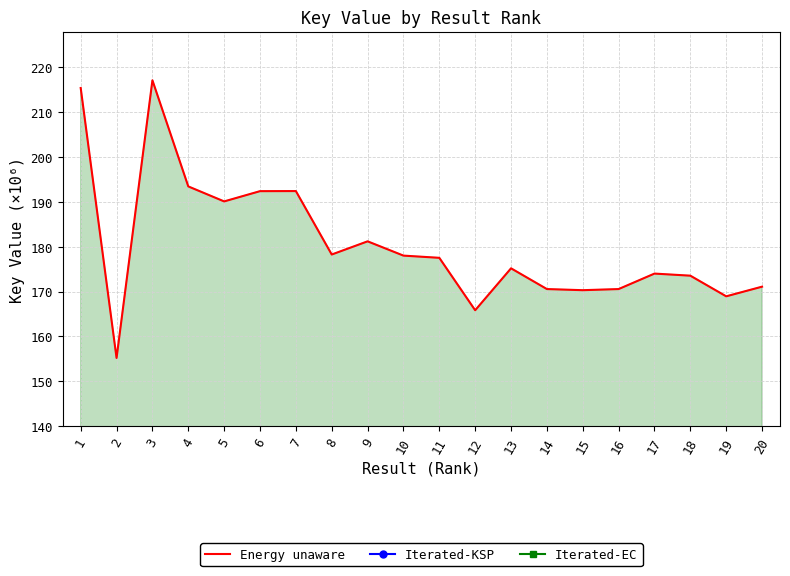

The value of Iterated-KSP at 15 is 4.5. True or false?

False